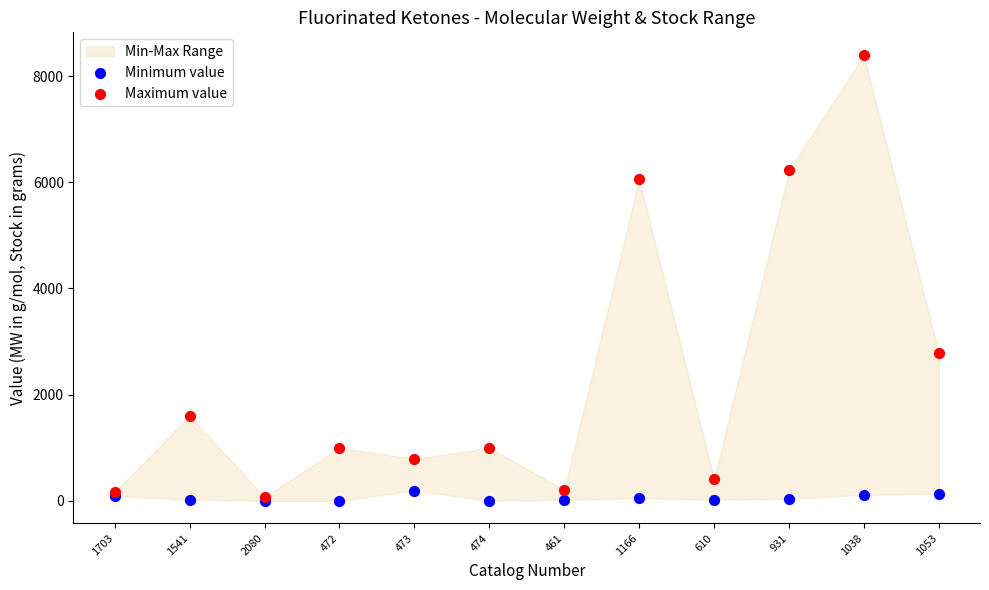

In the Maximum value series, what Y value is closest to 4240?

2790.0